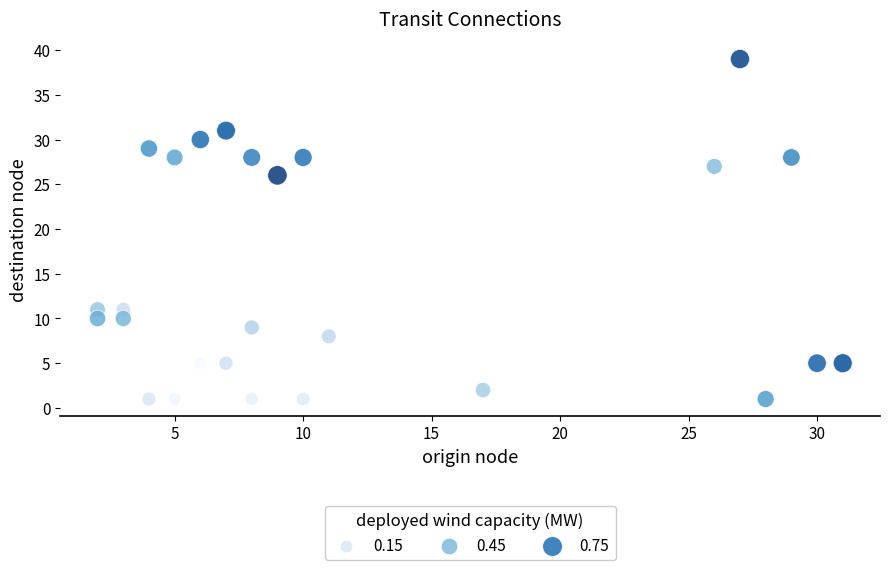

What Y value in the scatter plot is closest to 20?

26